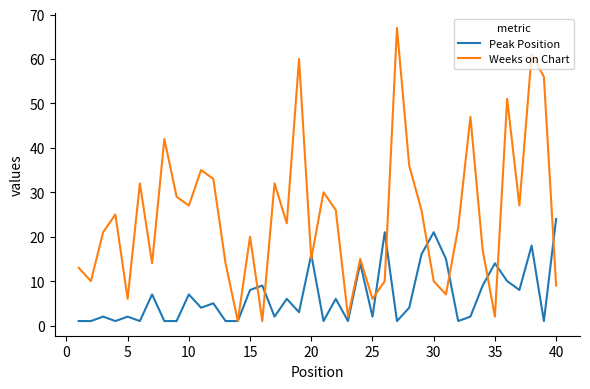

What is the sum of all Weeks on Chart values?

980